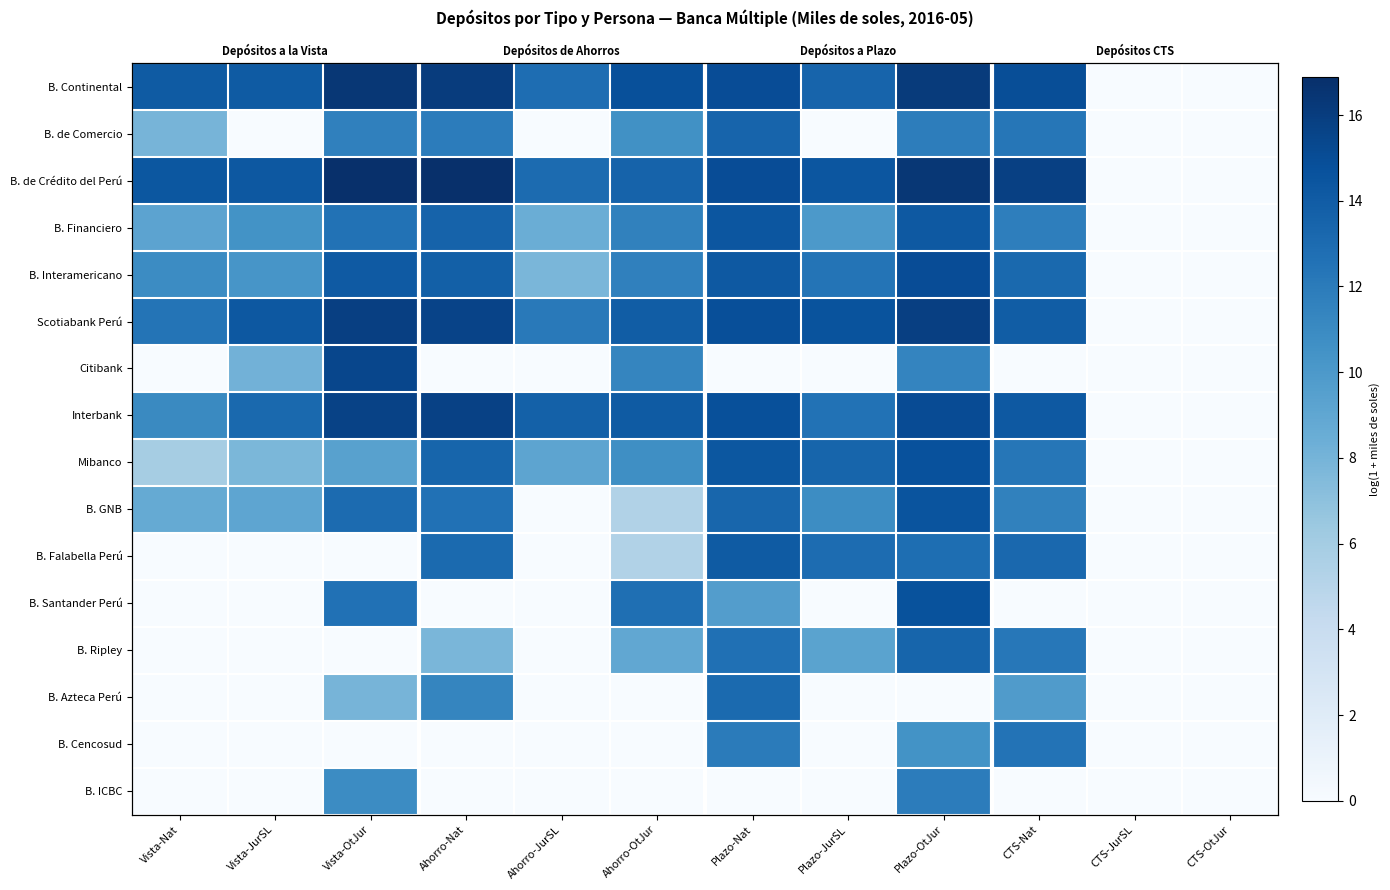

True or false: B. Falabella Perú has a value of 0.0 at Vista-JurSL.

True